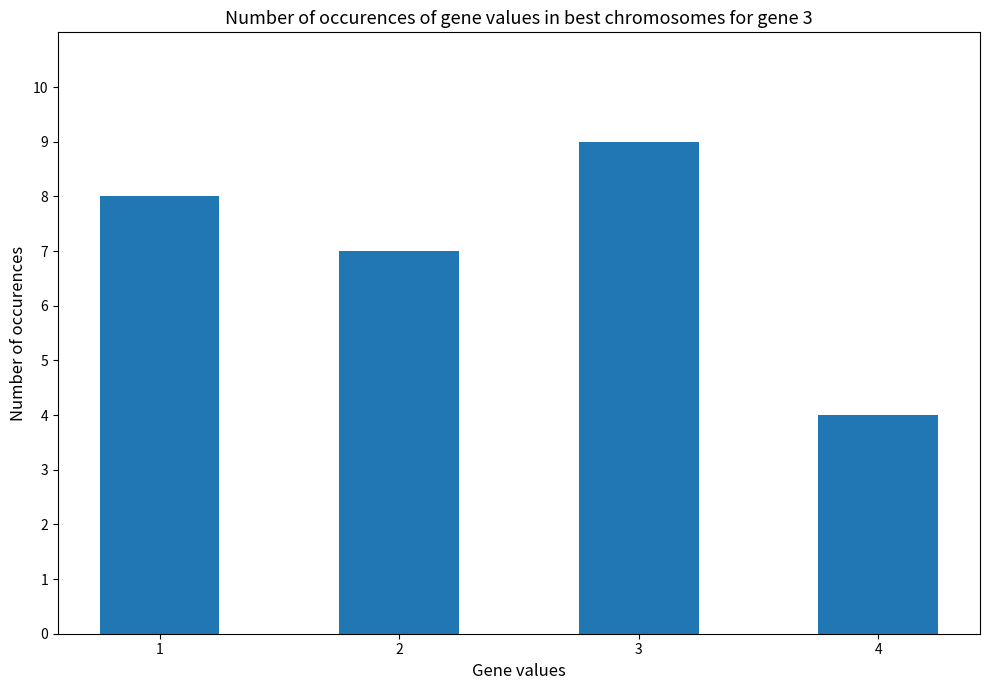

Are the bars grouped side by side (vs. stacked)?

No